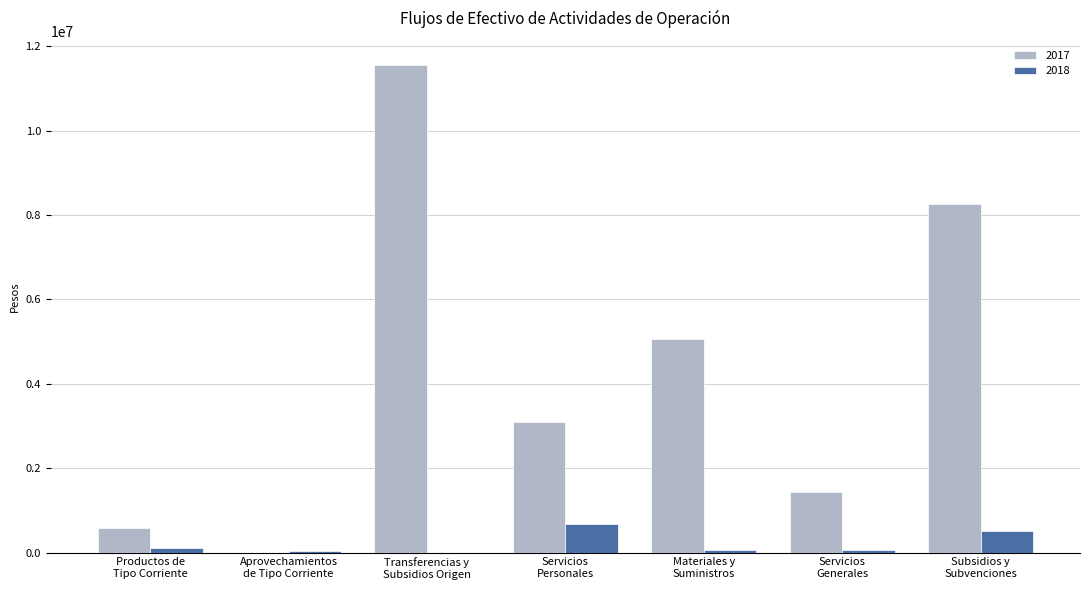

Is it true that 2018 equals -444776.4 at Transferencias y
Subsidios Origen?

False